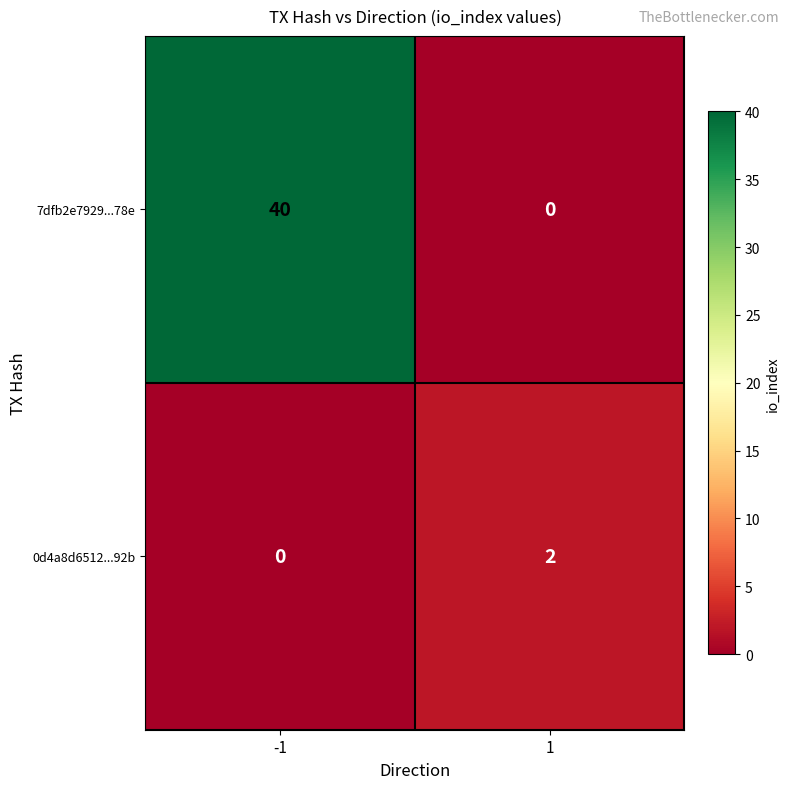

Read the 7dfb2e7929...78e value at -1.

40